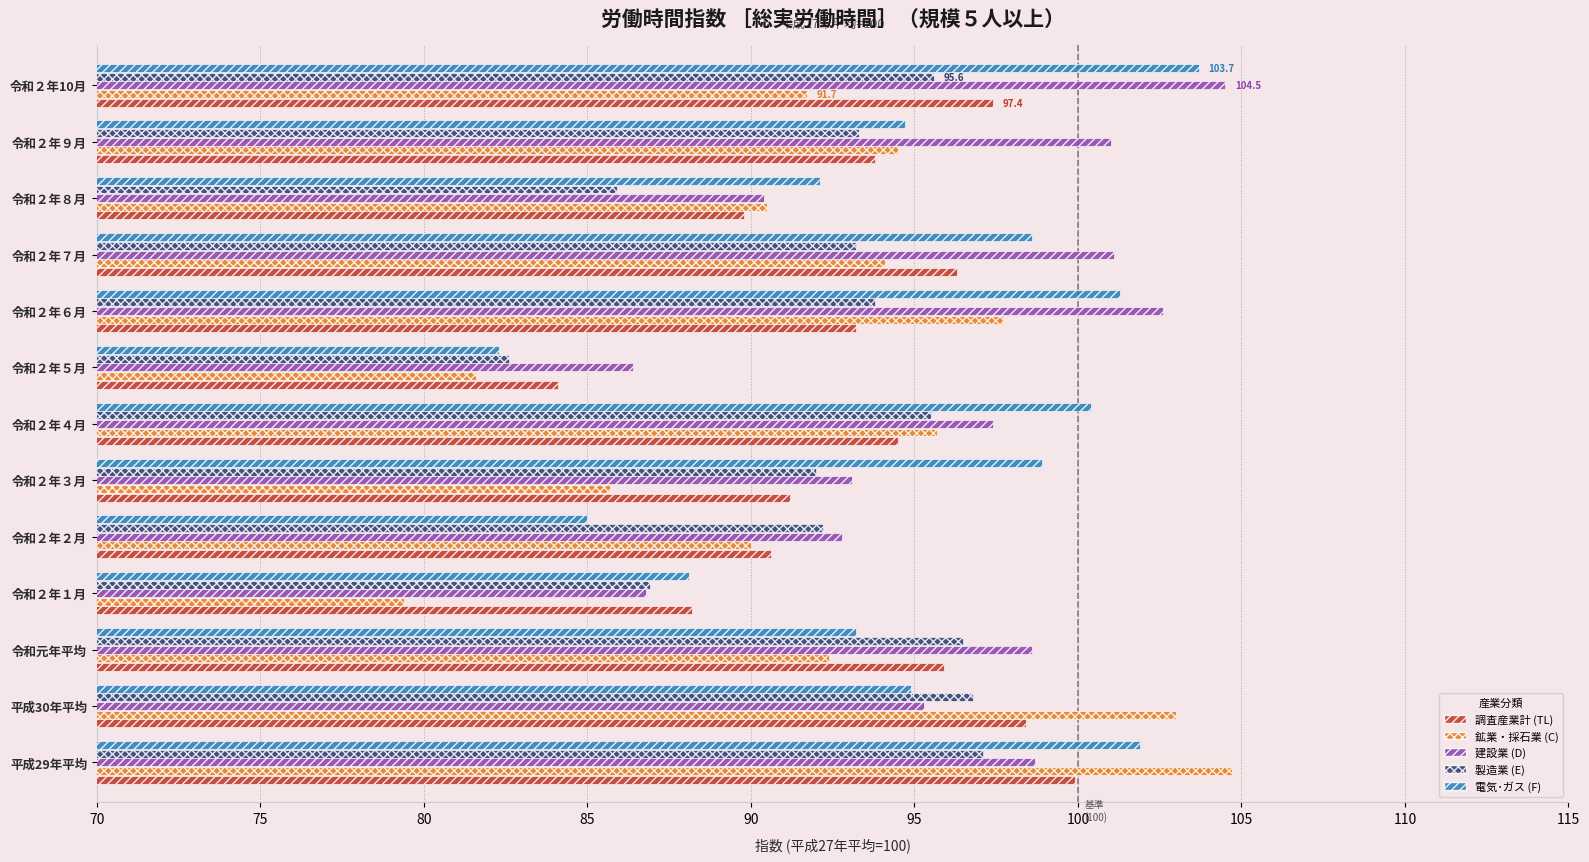

What is the average value of the 電気･ガス (F) series?

95.0